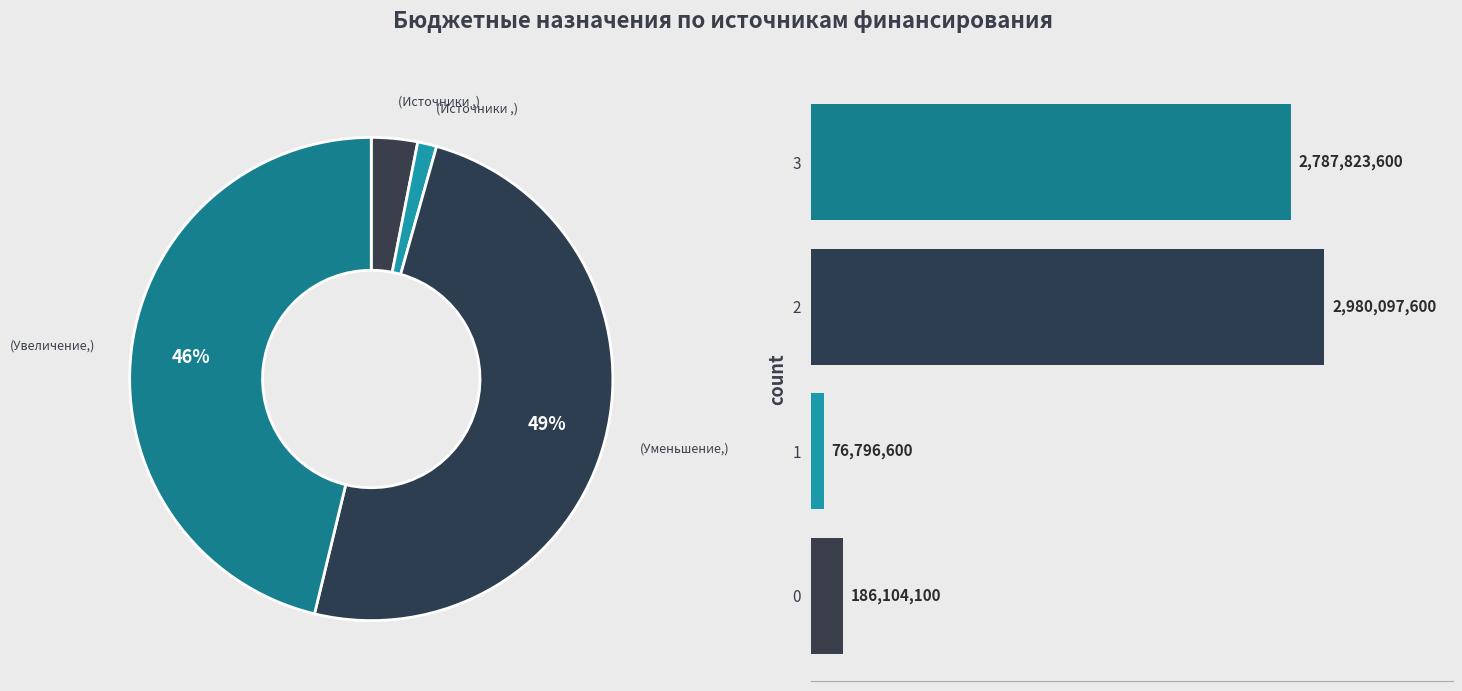

Is it true that Источники внутреннего финансирования (520) is 11% of the pie?

False